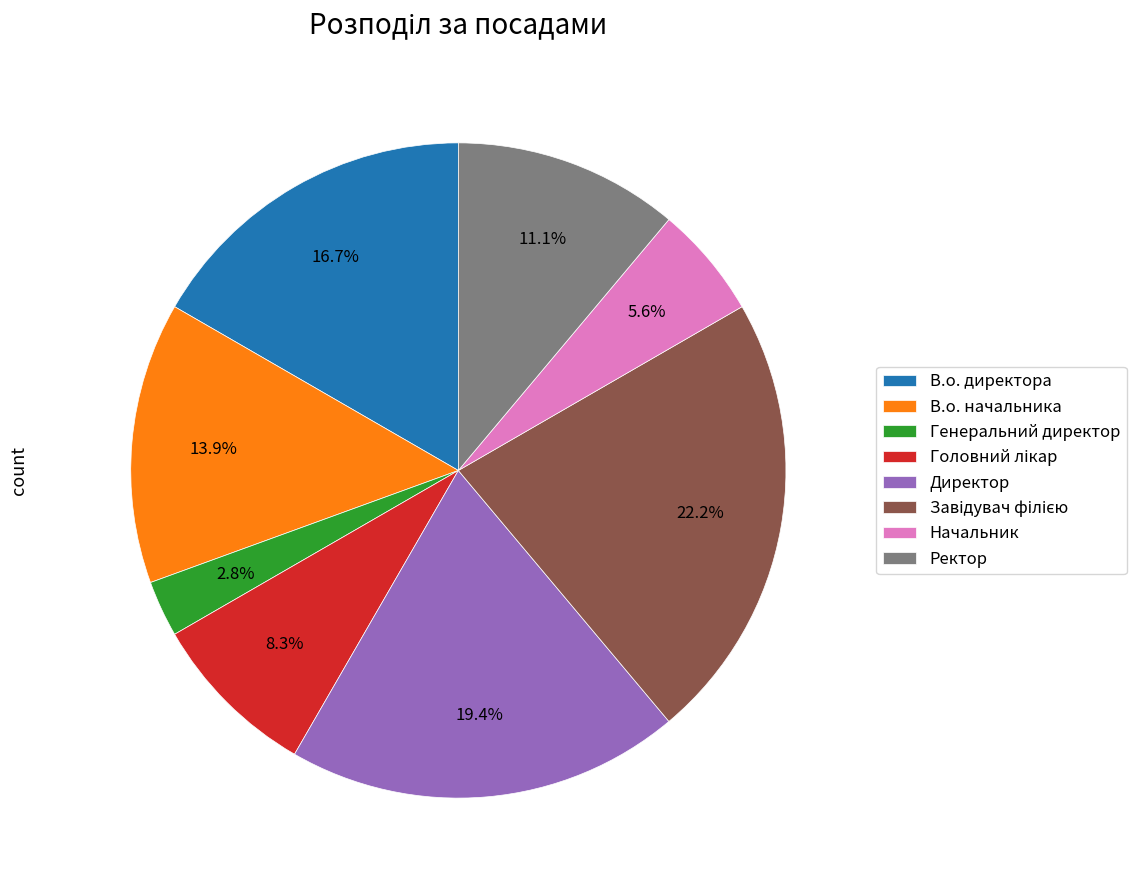

To the nearest percent, what is the difference between the largest and smallest slice percentages?

19%